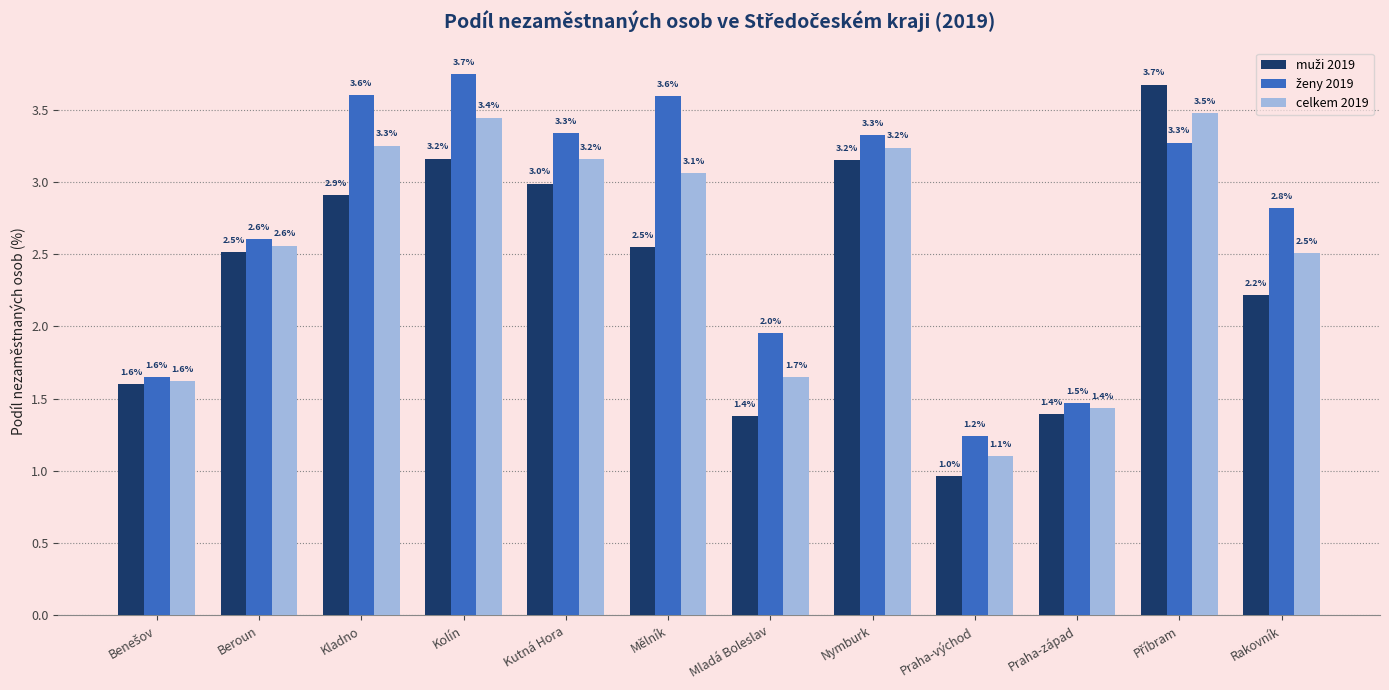

What is the label of the 2nd bar from the left?

Beroun